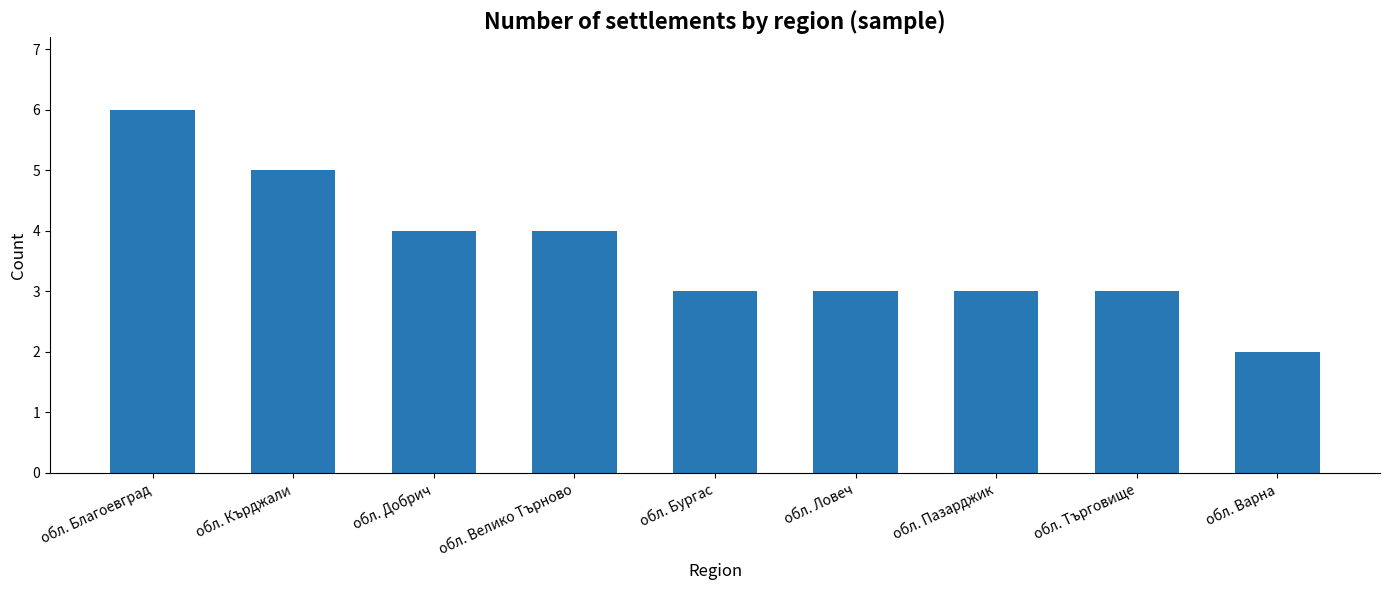

What position from the left is обл. Кърджали?

2